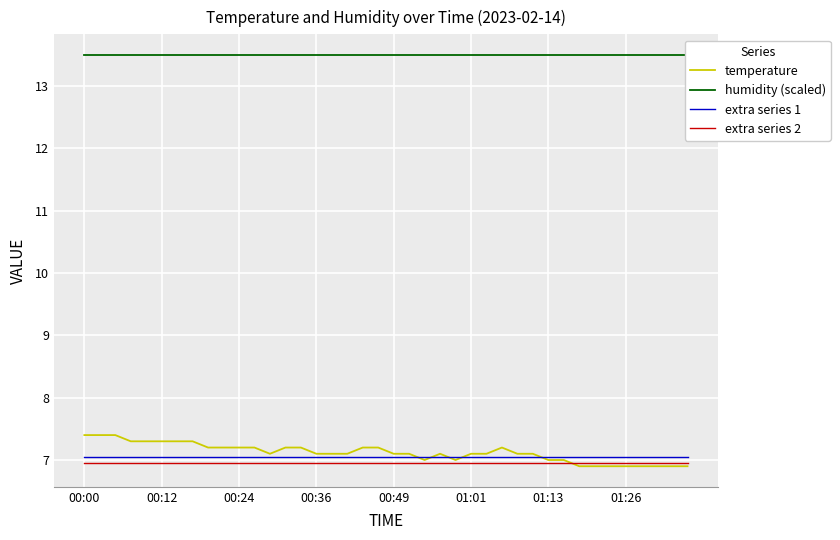

At which label is extra series 2 closest to 6?

00:00